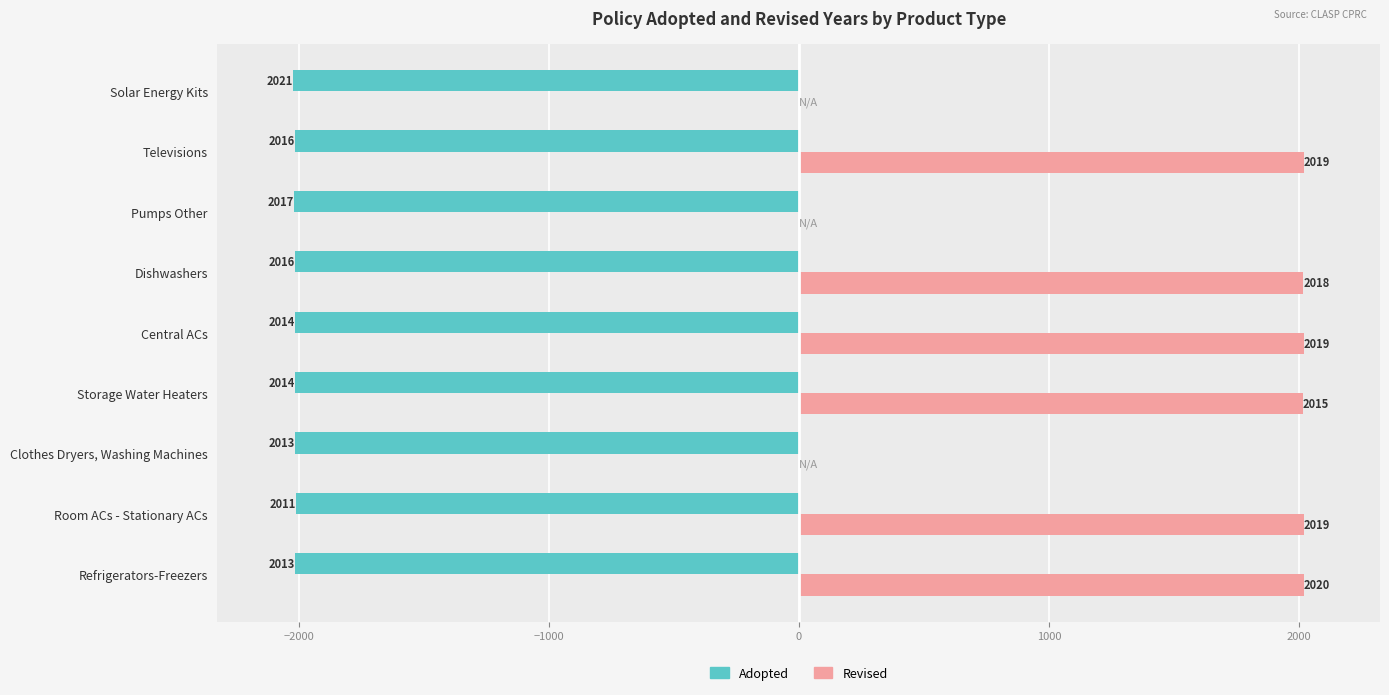

Which label corresponds to the largest value in the chart?

Refrigerators-Freezers